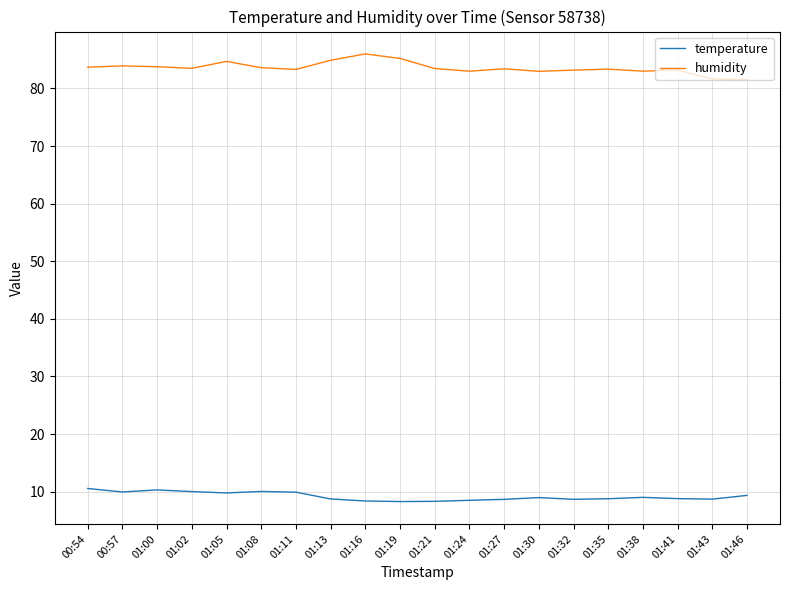

At which label does humidity first exceed 83?

00:54